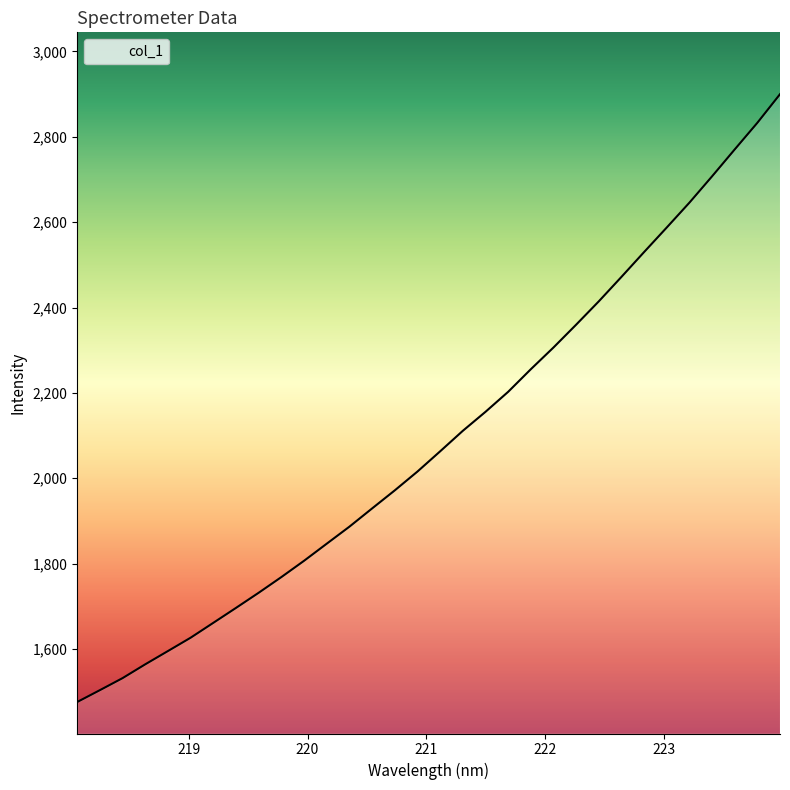

What is the difference between the maximum and minimum values?

1424.5